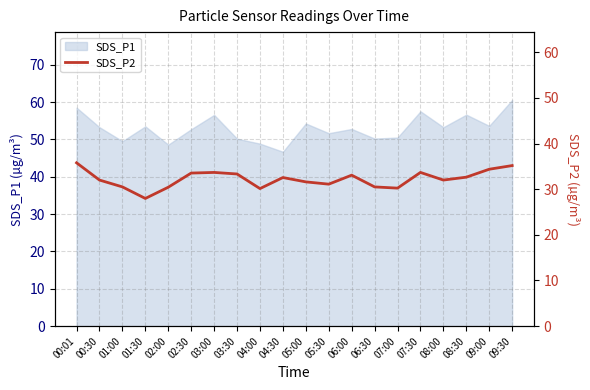

List the labels in order of value, smallest first.

01:30, 04:00, 07:00, 02:00, 01:00, 06:30, 05:30, 05:00, 00:30, 08:00, 04:30, 08:30, 06:00, 03:30, 02:30, 03:00, 07:30, 09:00, 09:30, 00:01